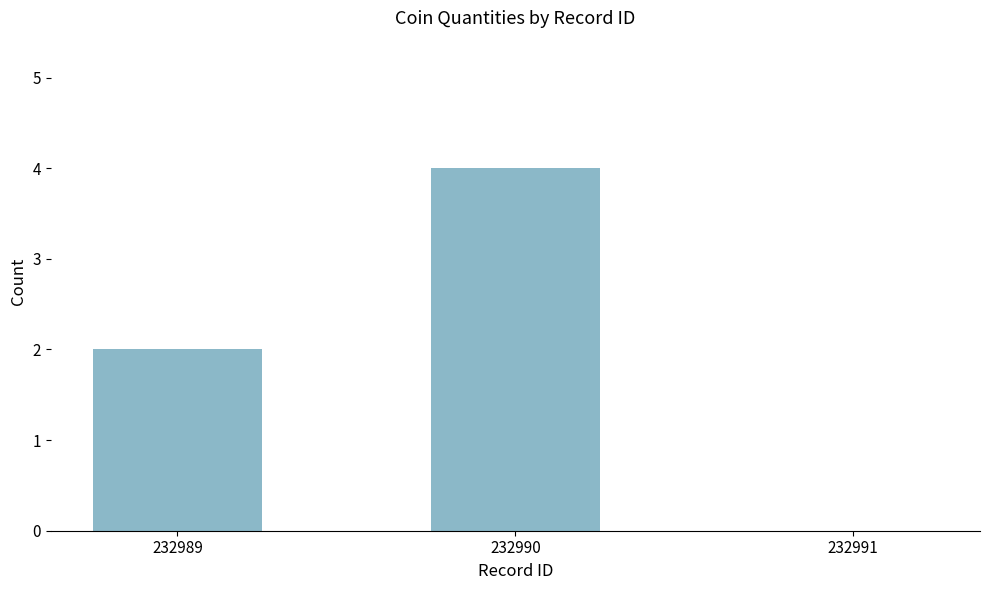

The value at 232990 is 2. True or false?

False